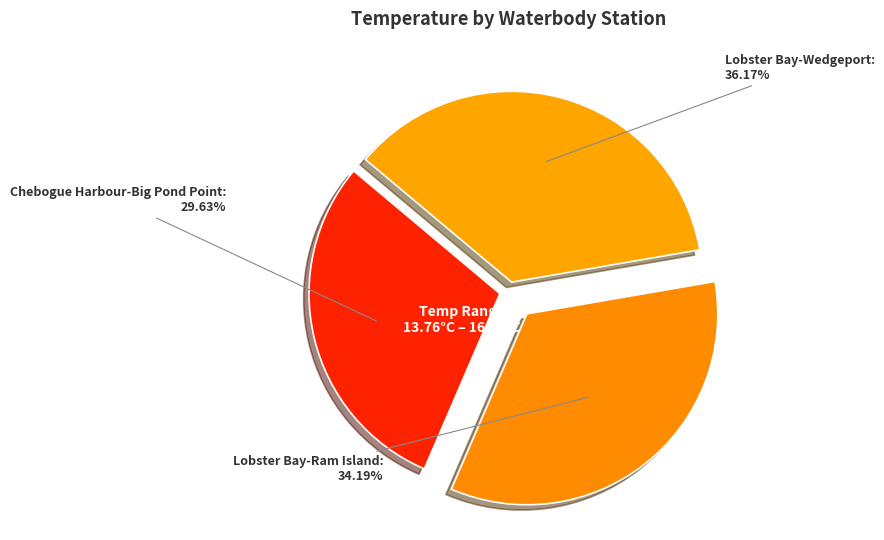

To the nearest percent, what portion does Chebogue Harbour-Big Pond Point represent?

30%